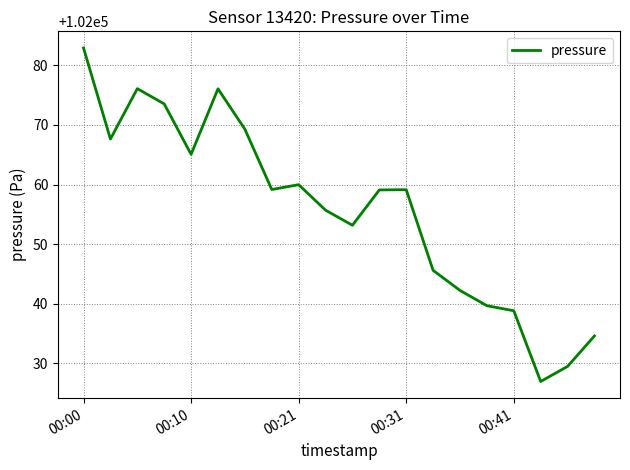

What is the smallest value displayed?

102026.9